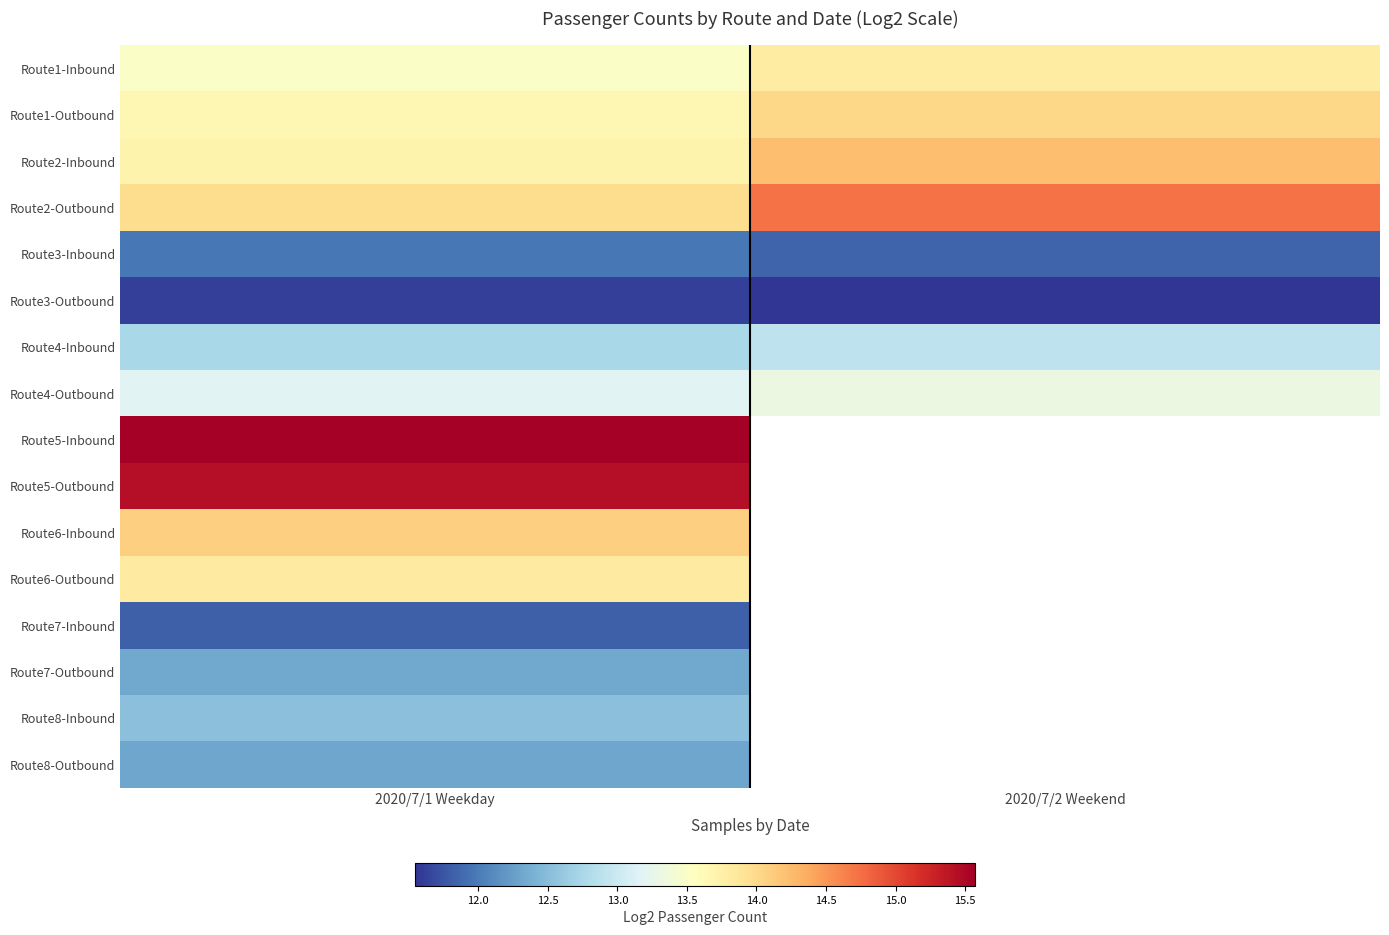

What is the approximate value of Route2-Outbound at 2020/7/1 Weekday?

14.0